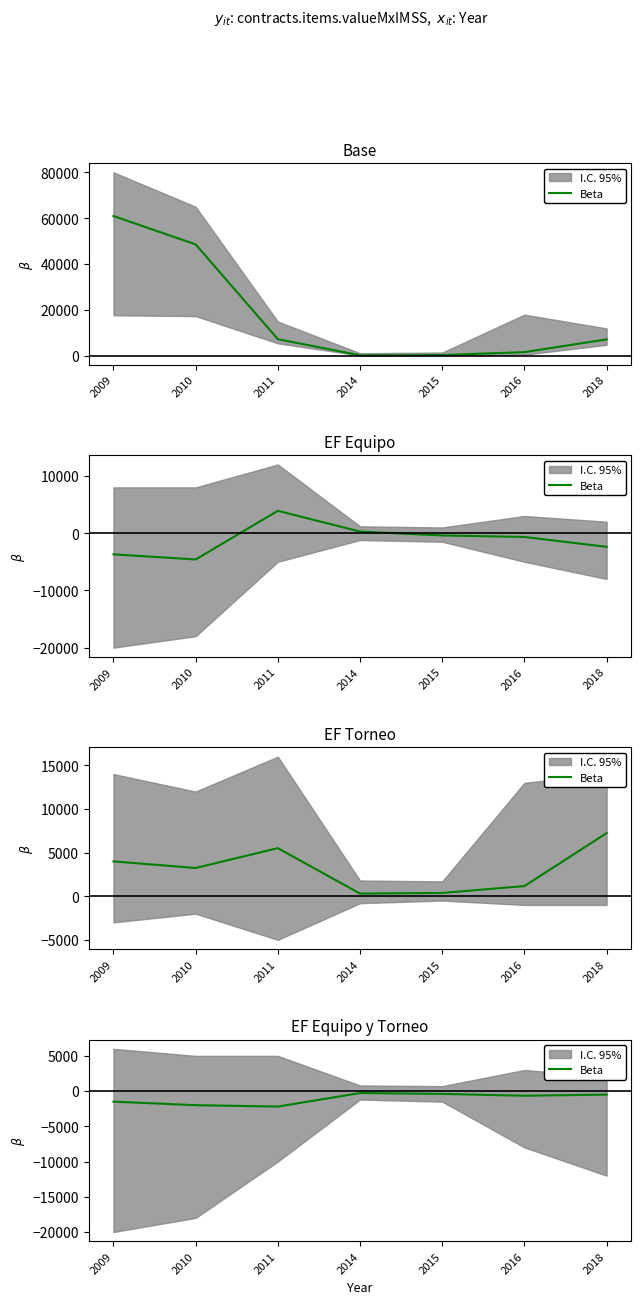

What value does the data have at 2018?

-500.0